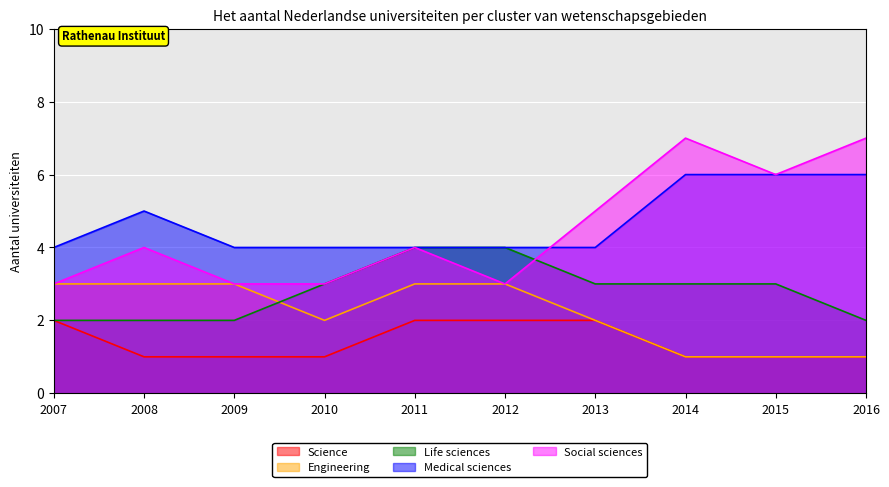

What is the approximate value of Medical sciences at 2007?

4